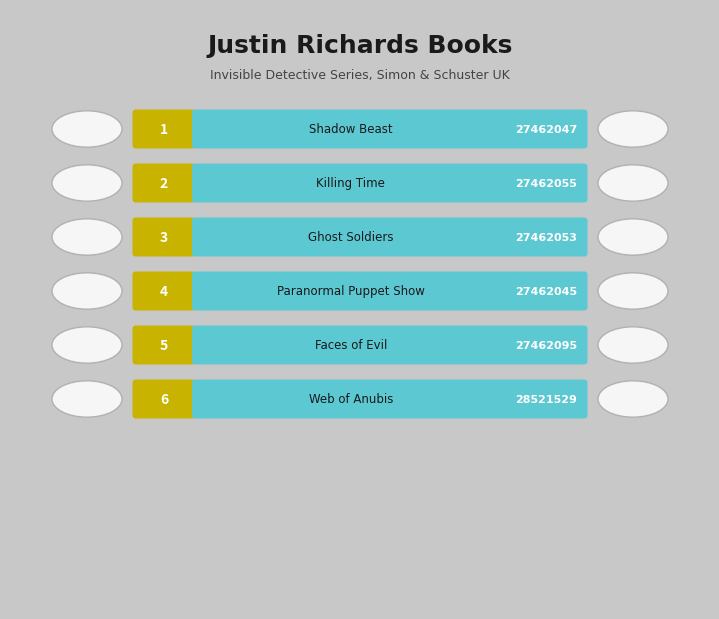

What is the label of the 3rd bar from the right?

Paranormal Puppet Show